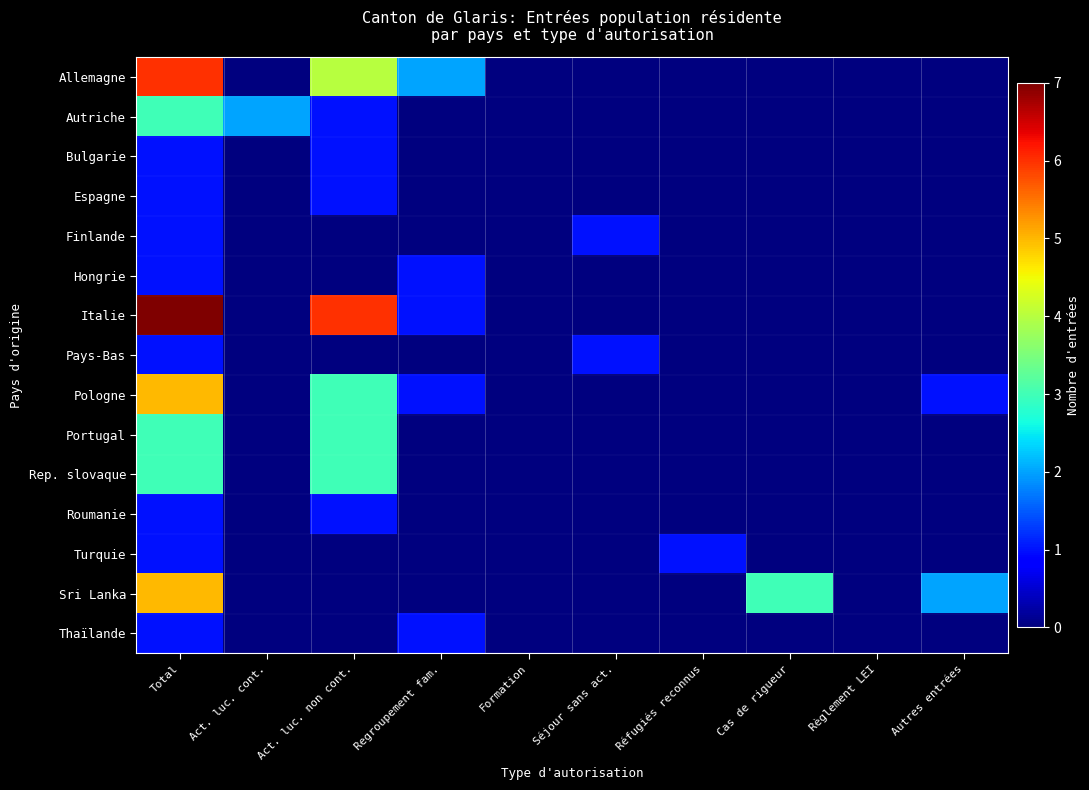

Reading left to right, list all the values displayed in this chart.

Allemagne: Total=6	Act. luc. cont.=0	Act. luc. non cont.=4	Regroupement fam.=2	Formation=0	Séjour sans act.=0	Réfugiés reconnus=0	Cas de rigueur=0	Règlement LEI=0	Autres entrées=0
Autriche: Total=3	Act. luc. cont.=2	Act. luc. non cont.=1	Regroupement fam.=0	Formation=0	Séjour sans act.=0	Réfugiés reconnus=0	Cas de rigueur=0	Règlement LEI=0	Autres entrées=0
Bulgarie: Total=1	Act. luc. cont.=0	Act. luc. non cont.=1	Regroupement fam.=0	Formation=0	Séjour sans act.=0	Réfugiés reconnus=0	Cas de rigueur=0	Règlement LEI=0	Autres entrées=0
Espagne: Total=1	Act. luc. cont.=0	Act. luc. non cont.=1	Regroupement fam.=0	Formation=0	Séjour sans act.=0	Réfugiés reconnus=0	Cas de rigueur=0	Règlement LEI=0	Autres entrées=0
Finlande: Total=1	Act. luc. cont.=0	Act. luc. non cont.=0	Regroupement fam.=0	Formation=0	Séjour sans act.=1	Réfugiés reconnus=0	Cas de rigueur=0	Règlement LEI=0	Autres entrées=0
Hongrie: Total=1	Act. luc. cont.=0	Act. luc. non cont.=0	Regroupement fam.=1	Formation=0	Séjour sans act.=0	Réfugiés reconnus=0	Cas de rigueur=0	Règlement LEI=0	Autres entrées=0
Italie: Total=7	Act. luc. cont.=0	Act. luc. non cont.=6	Regroupement fam.=1	Formation=0	Séjour sans act.=0	Réfugiés reconnus=0	Cas de rigueur=0	Règlement LEI=0	Autres entrées=0
Pays-Bas: Total=1	Act. luc. cont.=0	Act. luc. non cont.=0	Regroupement fam.=0	Formation=0	Séjour sans act.=1	Réfugiés reconnus=0	Cas de rigueur=0	Règlement LEI=0	Autres entrées=0
Pologne: Total=5	Act. luc. cont.=0	Act. luc. non cont.=3	Regroupement fam.=1	Formation=0	Séjour sans act.=0	Réfugiés reconnus=0	Cas de rigueur=0	Règlement LEI=0	Autres entrées=1
Portugal: Total=3	Act. luc. cont.=0	Act. luc. non cont.=3	Regroupement fam.=0	Formation=0	Séjour sans act.=0	Réfugiés reconnus=0	Cas de rigueur=0	Règlement LEI=0	Autres entrées=0
Rep. slovaque: Total=3	Act. luc. cont.=0	Act. luc. non cont.=3	Regroupement fam.=0	Formation=0	Séjour sans act.=0	Réfugiés reconnus=0	Cas de rigueur=0	Règlement LEI=0	Autres entrées=0
Roumanie: Total=1	Act. luc. cont.=0	Act. luc. non cont.=1	Regroupement fam.=0	Formation=0	Séjour sans act.=0	Réfugiés reconnus=0	Cas de rigueur=0	Règlement LEI=0	Autres entrées=0
Turquie: Total=1	Act. luc. cont.=0	Act. luc. non cont.=0	Regroupement fam.=0	Formation=0	Séjour sans act.=0	Réfugiés reconnus=1	Cas de rigueur=0	Règlement LEI=0	Autres entrées=0
Sri Lanka: Total=5	Act. luc. cont.=0	Act. luc. non cont.=0	Regroupement fam.=0	Formation=0	Séjour sans act.=0	Réfugiés reconnus=0	Cas de rigueur=3	Règlement LEI=0	Autres entrées=2
Thaïlande: Total=1	Act. luc. cont.=0	Act. luc. non cont.=0	Regroupement fam.=1	Formation=0	Séjour sans act.=0	Réfugiés reconnus=0	Cas de rigueur=0	Règlement LEI=0	Autres entrées=0